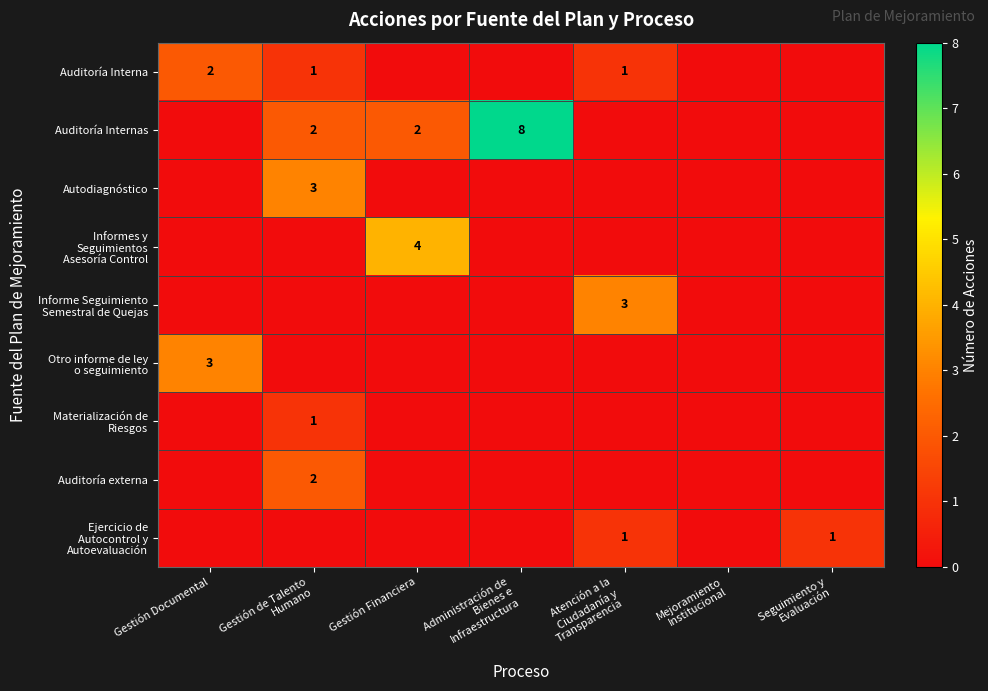

Rank the series by their maximum value, from lowest to highest.

Materialización de Riesgos, Ejercicio de Autocontrol y Autoevaluación, Auditoría Interna, Auditoría externa, Autodiagnóstico, Informe Seguimiento Semestral de Quejas, Otro informe de ley o seguimiento, Informes y Seguimientos Asesoría Control, Auditoría Internas